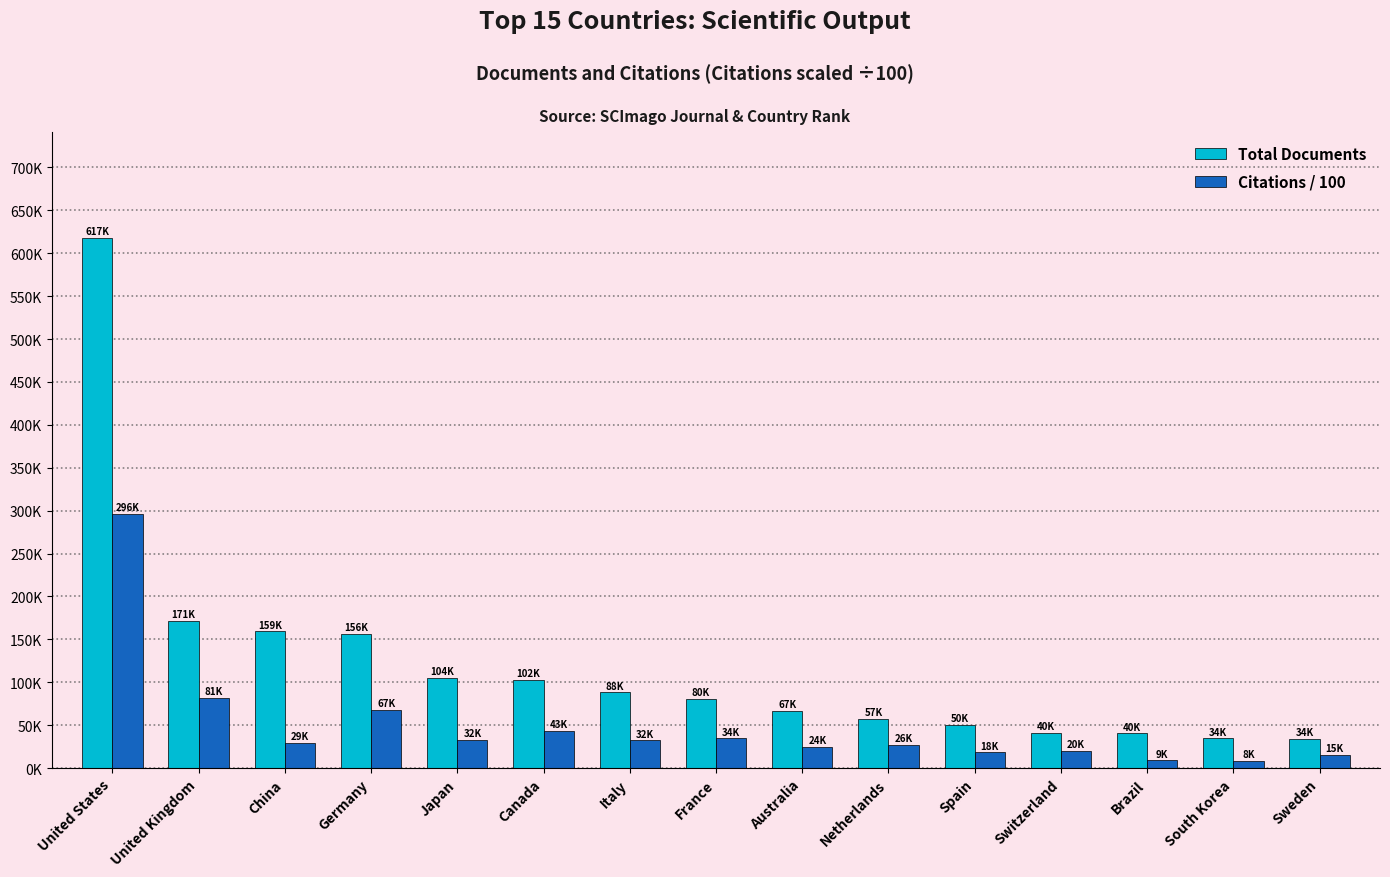

What are all the series names shown in the legend?

Total Documents, Citations / 100